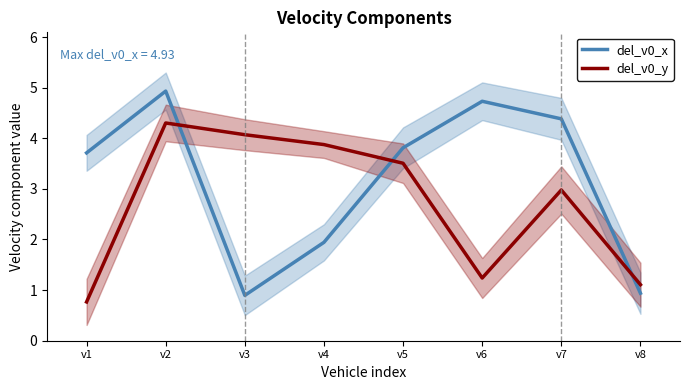

How many times do del_v0_x and del_v0_y cross each other?

3